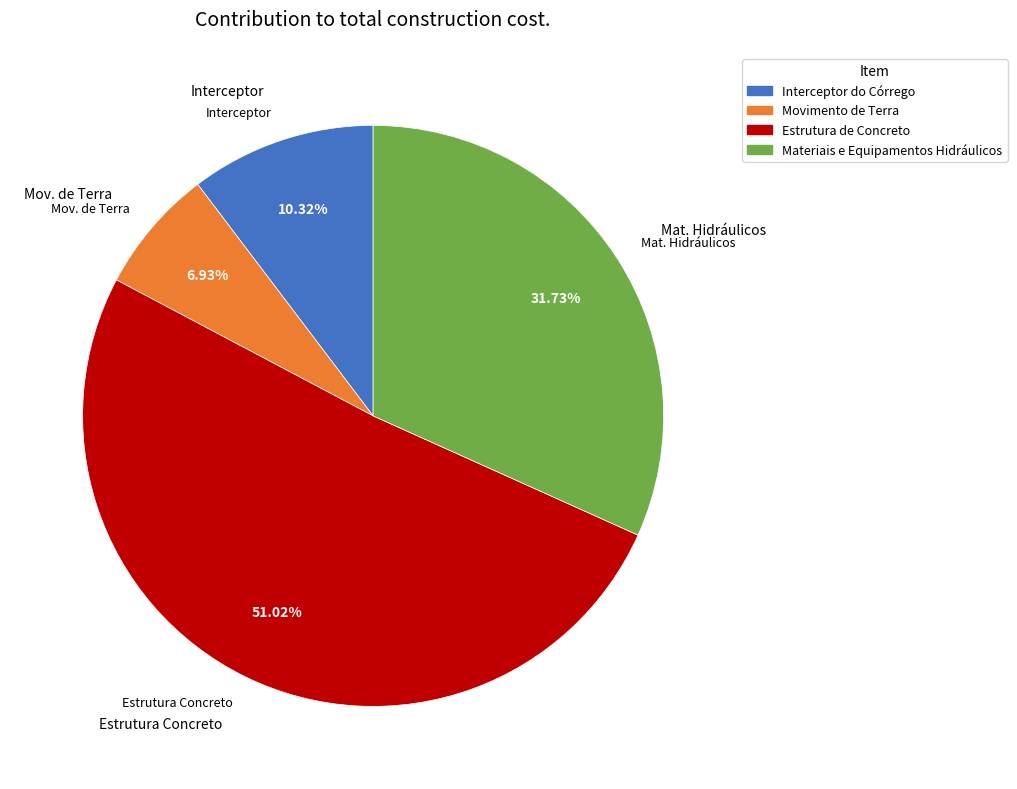

The Materiais e Equipamentos Hidráulicos slice represents 32% of the pie. True or false?

True